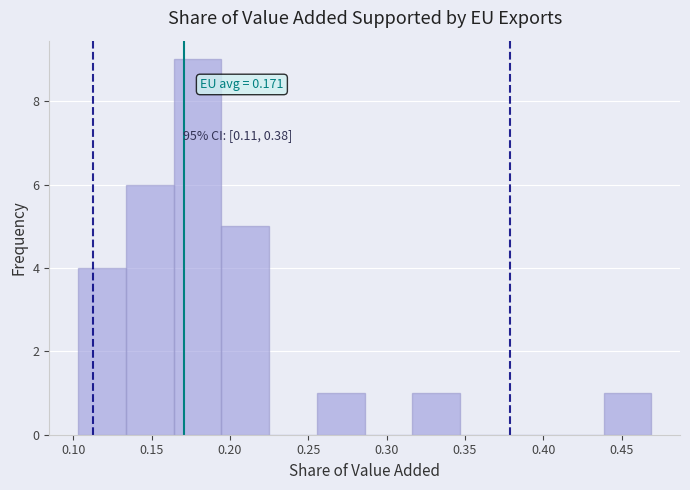

Which range on the x-axis has the tallest bar?

0.165 to 0.195